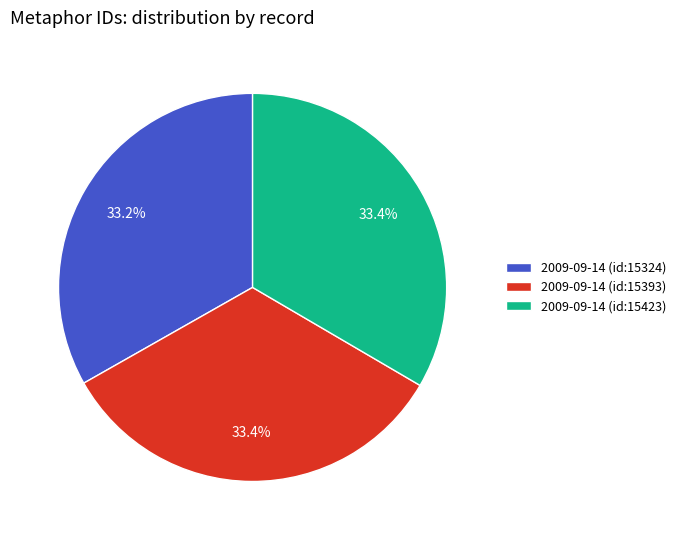

Does 2009-09-14 (id:15324) represent more than half of the total?

No